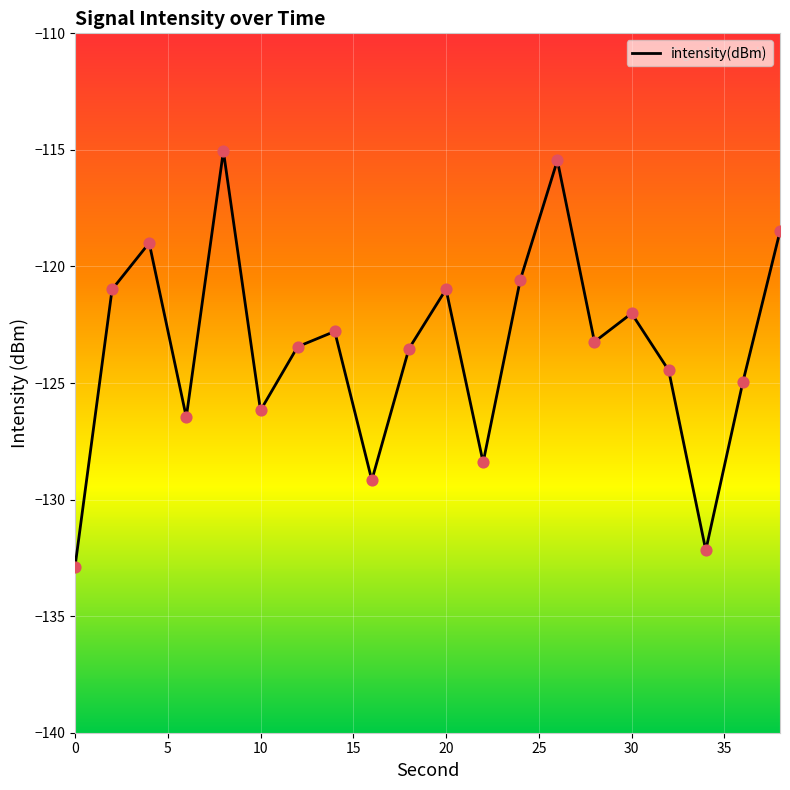

What is the maximum value shown in the chart?

-115.1